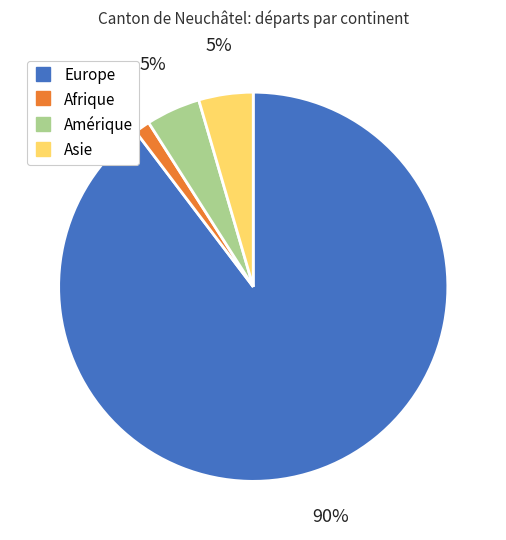

Which has a higher value, Asie or Afrique?

Asie